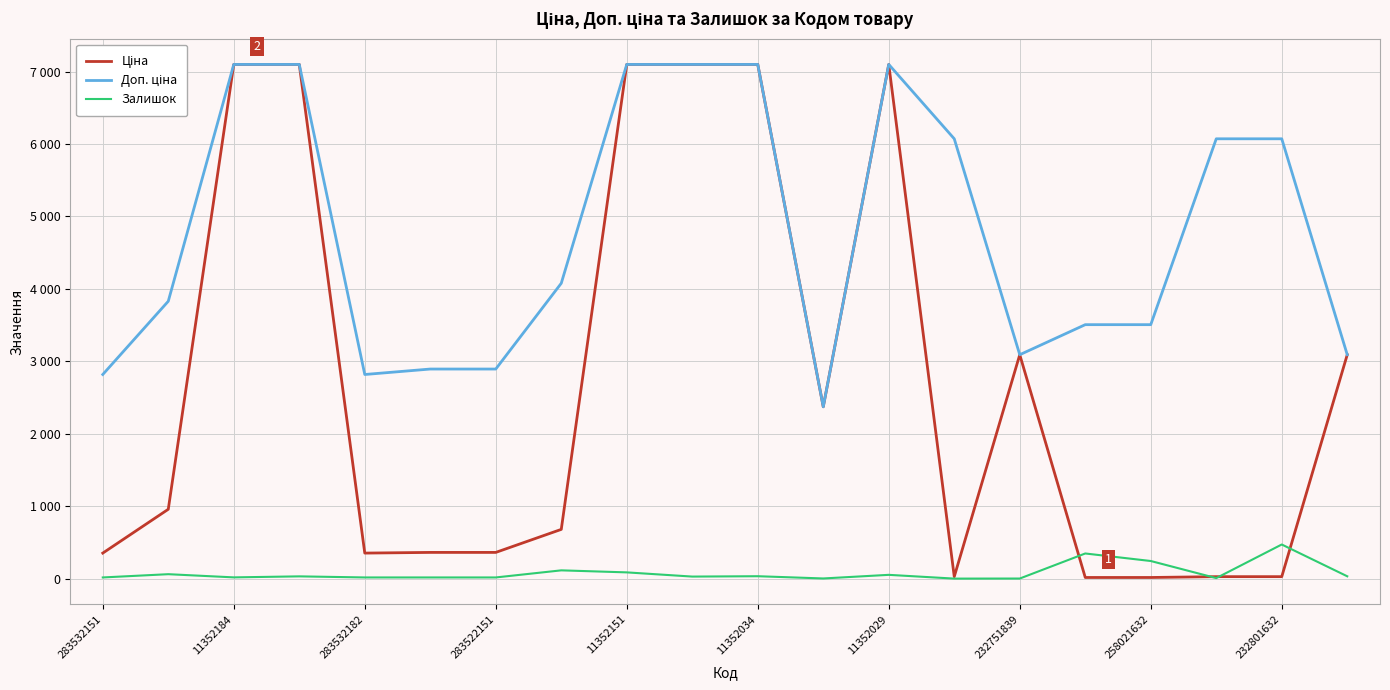

Does the chart display data point markers on the line(s)?

No